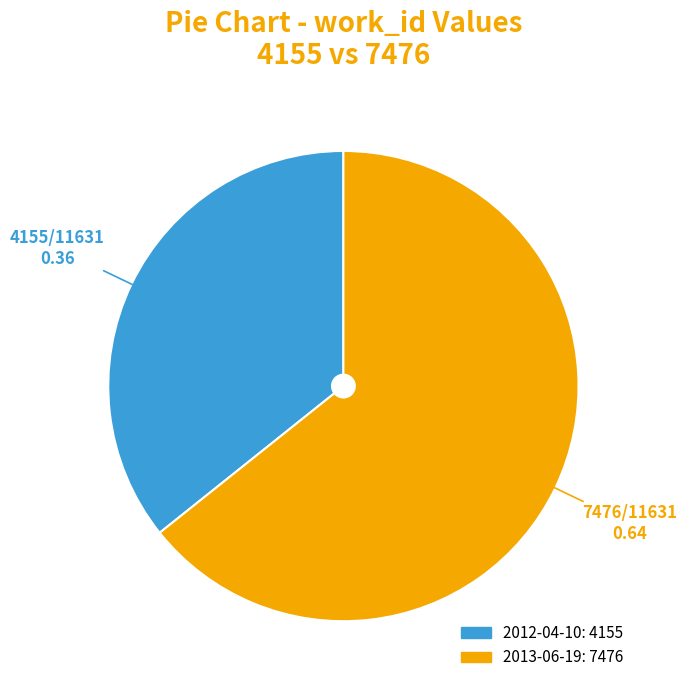

Approximately how many times larger is the value at 2012-04-10 compared to 2013-06-19?

0.6